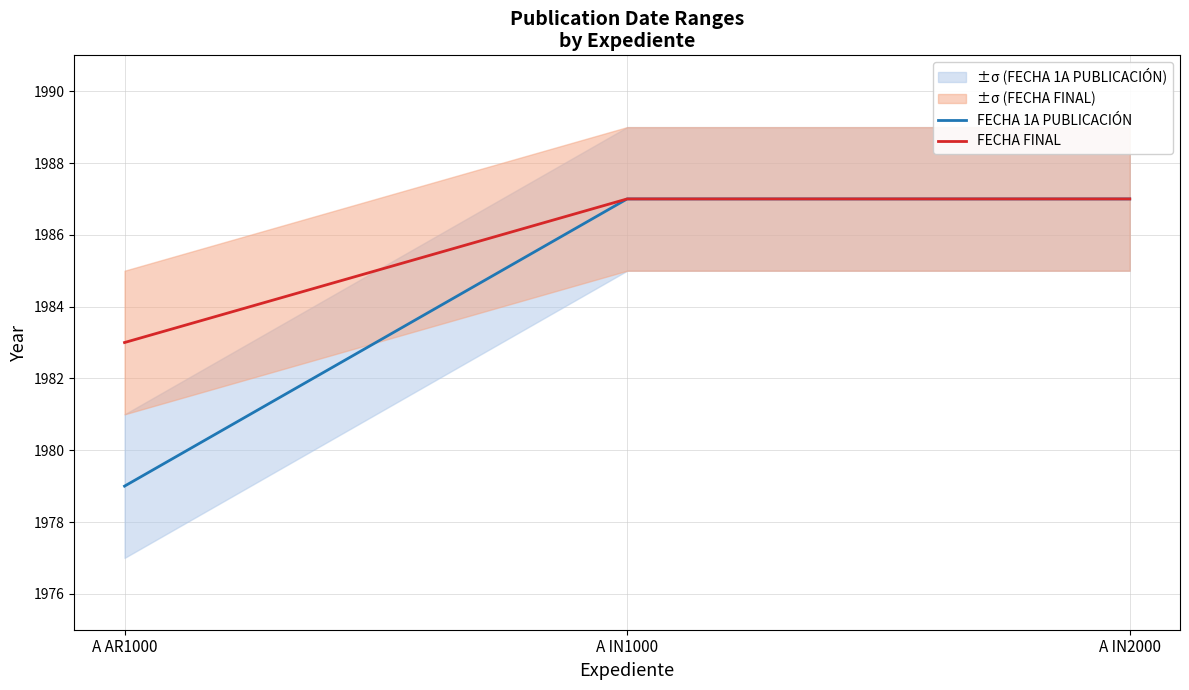

At which label does FECHA 1A PUBLICACIÓN reach its minimum?

A AR1000